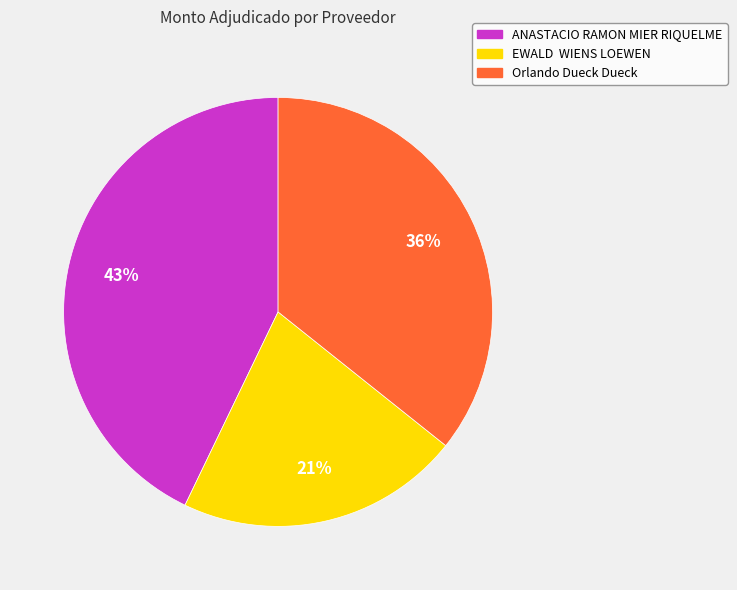

What is the ratio of the value at ANASTACIO RAMON MIER RIQUELME to the value at Orlando Dueck Dueck?

1.2